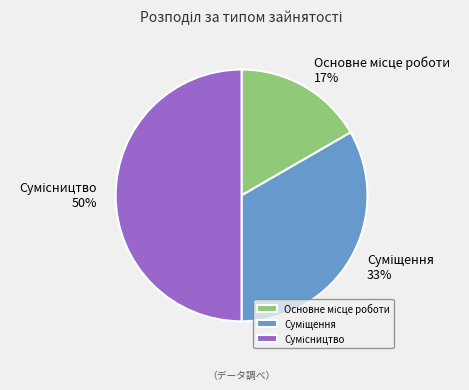

To the nearest percent, what is the average slice percentage?

33%